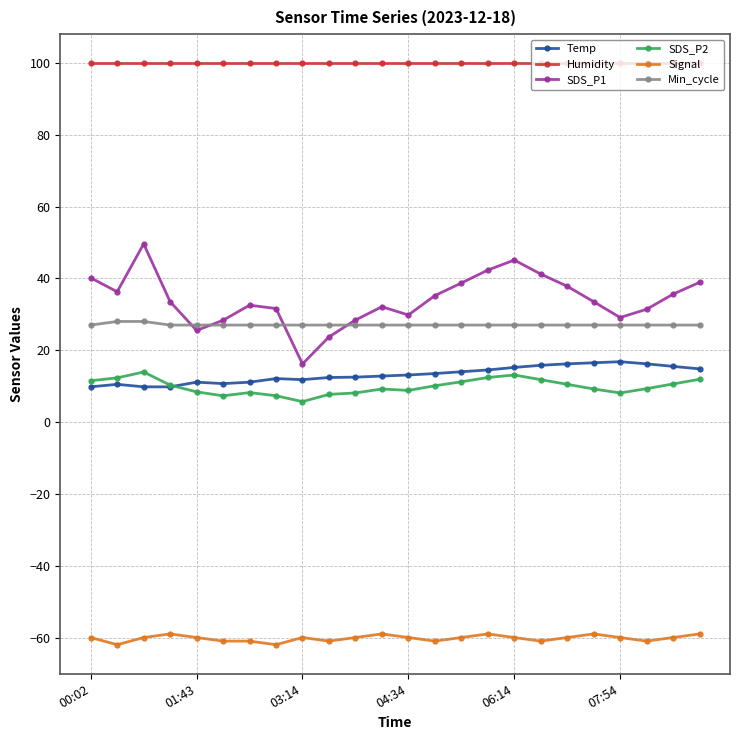

Which series has the largest range (max minus min)?

SDS_P1